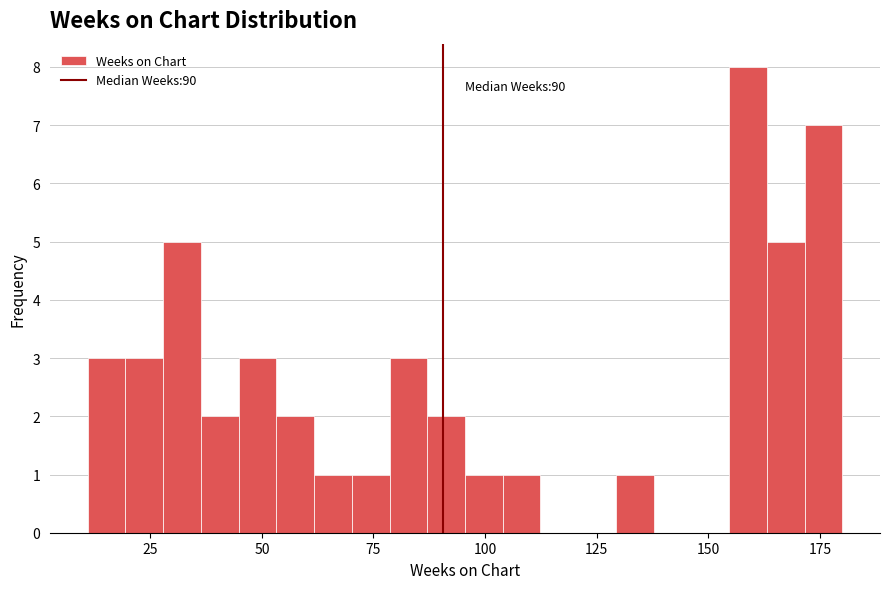

Around what value on the x-axis is the tallest bar? Give the approximate position of its centre, as read against the axis.

160